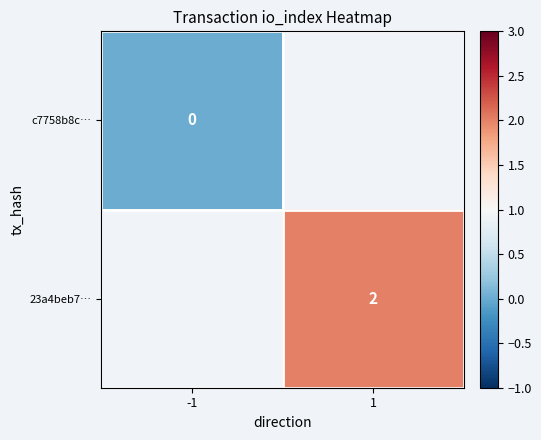

What is the greatest value displayed?

2.0